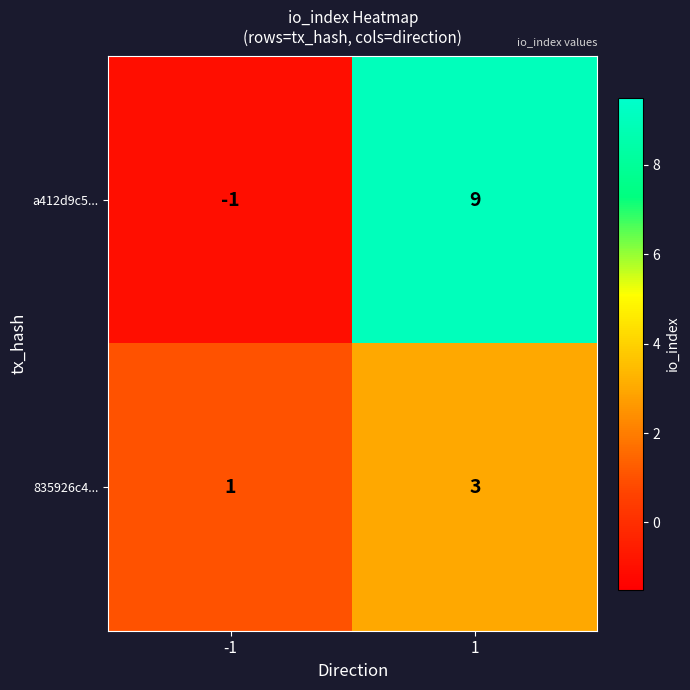

What is the sum of the a412d9c5... values at 1 and -1?

8